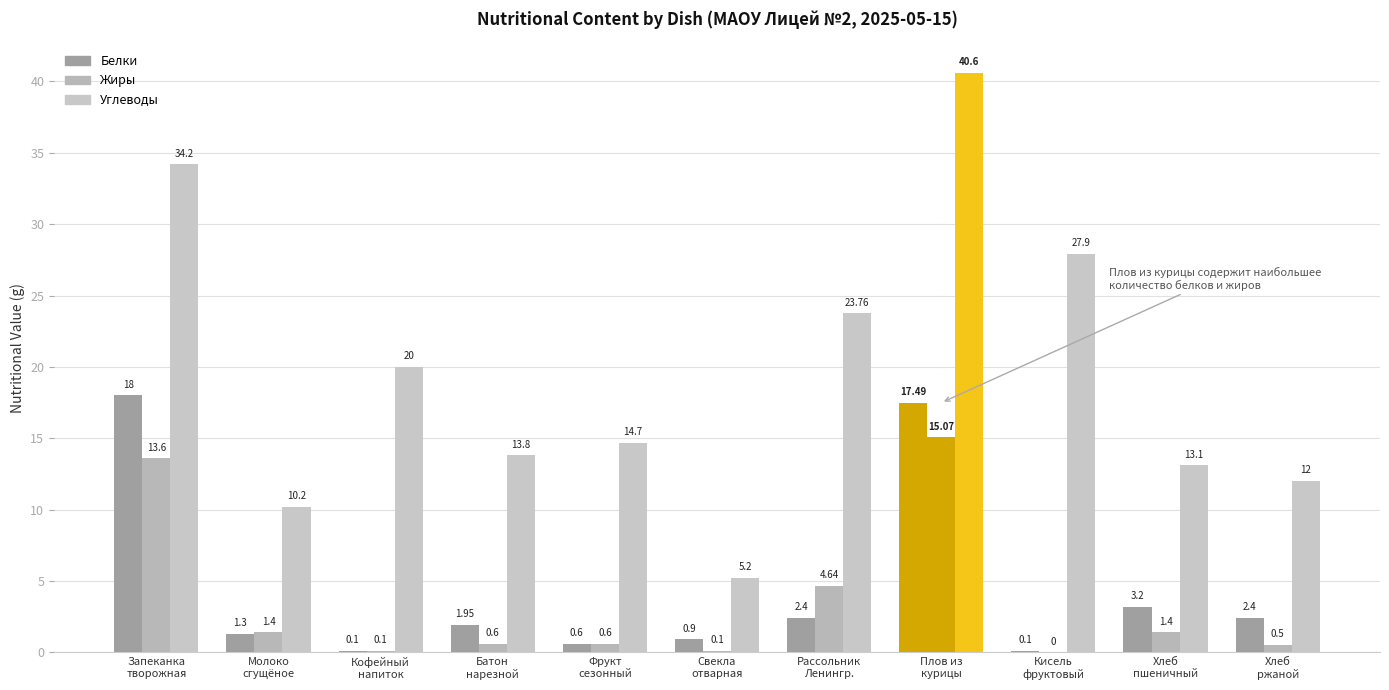

Reading left to right, what are all the values shown in this chart?

Белки: 18.0	1.3	0.1	1.9	0.6	0.9	2.4	17.5	0.1	3.2	2.4
Жиры: 13.6	1.4	0.1	0.6	0.6	0.1	4.6	15.1	0.0	1.4	0.5
Углеводы: 34.2	10.2	20.0	13.8	14.7	5.2	23.8	40.6	27.9	13.1	12.0